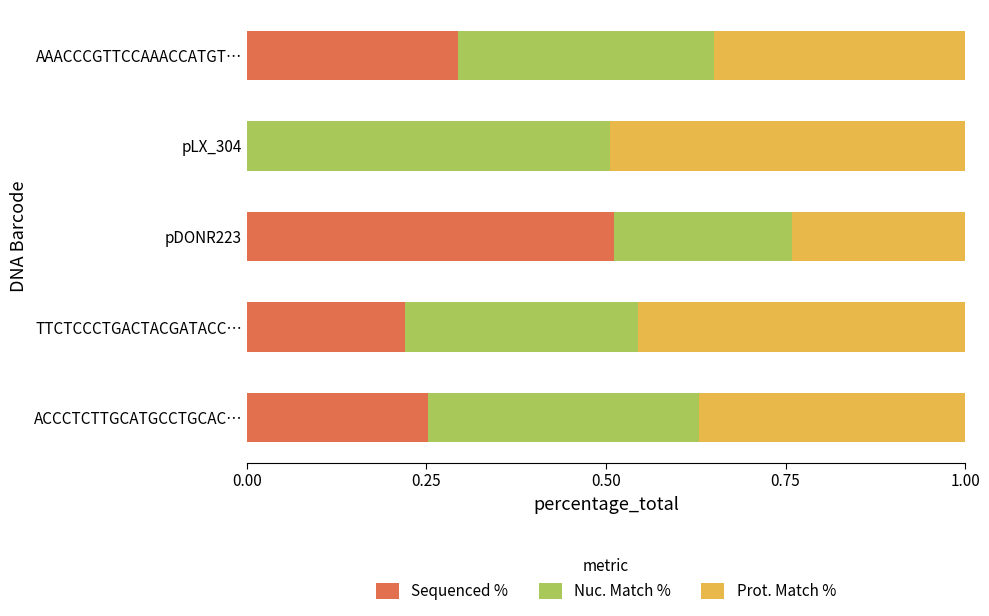

What are all the series names shown in the legend?

Sequenced %, Nuc. Match %, Prot. Match %